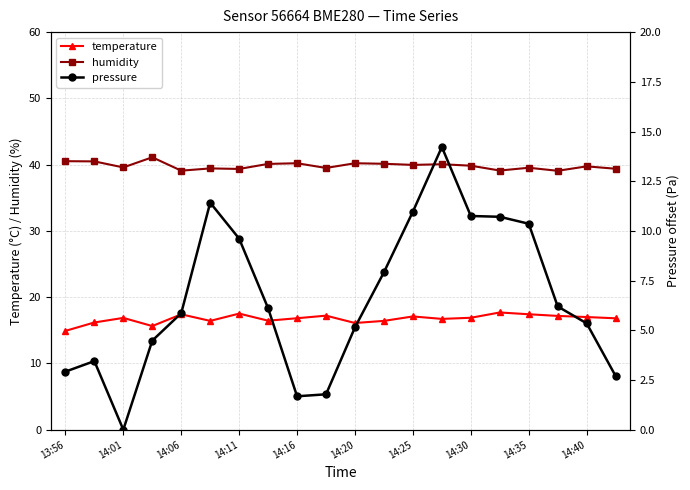

Reading left to right, list all the values displayed in this chart.

temperature: 14.9	16.2	16.9	15.6	17.4	16.4	17.5	16.4	16.8	17.2	16.1	16.4	17.1	16.7	16.9	17.7	17.4	17.2	17.0	16.8
humidity: 40.5	40.5	39.6	41.1	39.1	39.4	39.4	40.1	40.2	39.5	40.2	40.1	40.0	40.1	39.8	39.1	39.5	39.1	39.7	39.4
pressure: 2.9	3.4	0.0	4.5	5.9	11.4	9.6	6.1	1.7	1.8	5.2	7.9	11.0	14.2	10.8	10.7	10.4	6.2	5.4	2.7